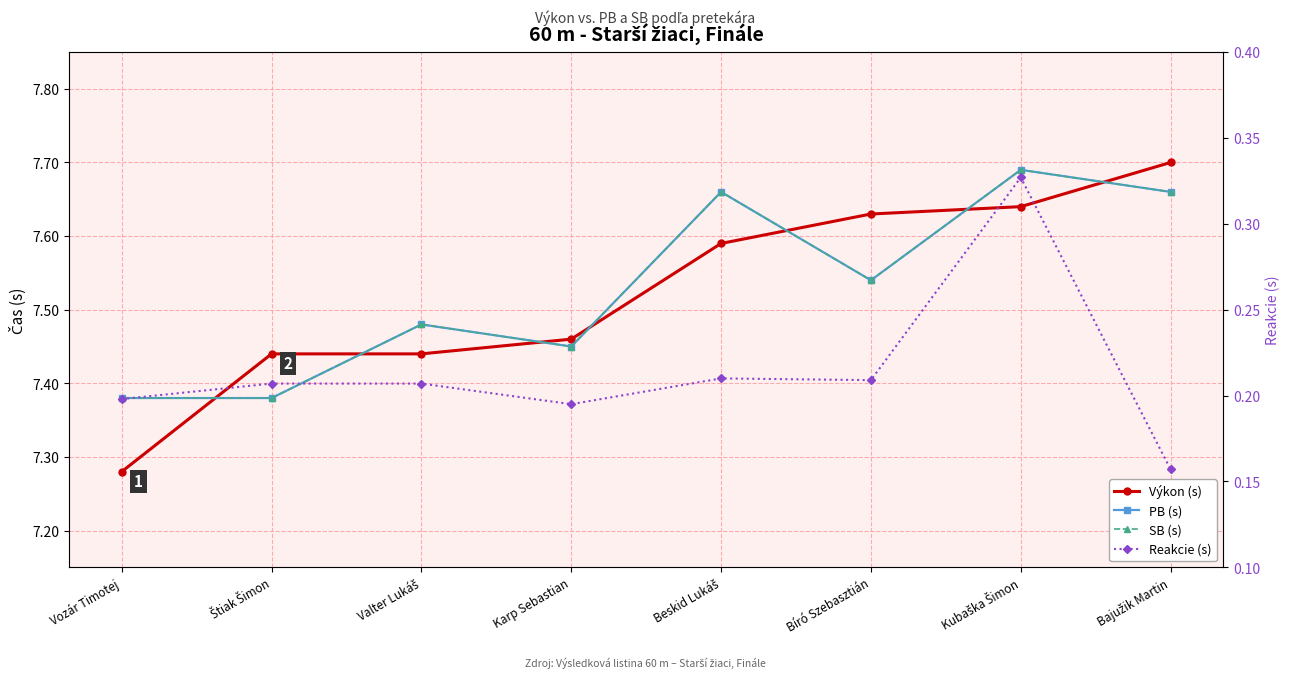

What is the label of the 4th point from the right?

Beskid Lukáš